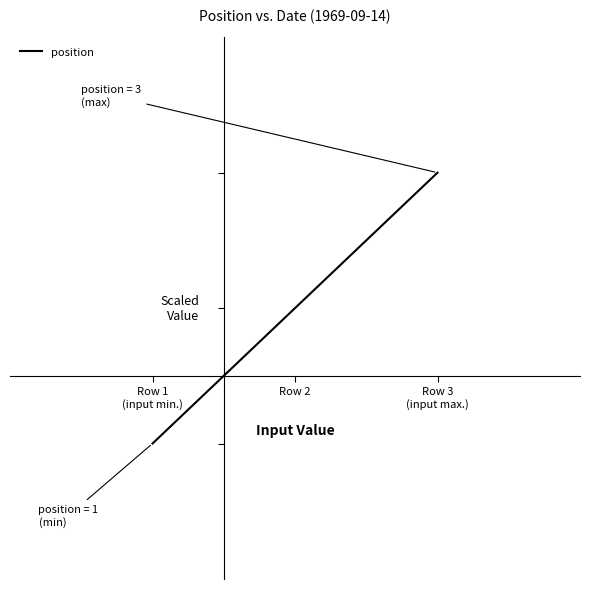

What is the label of the 3rd point from the right?

Row 1
(input min.)